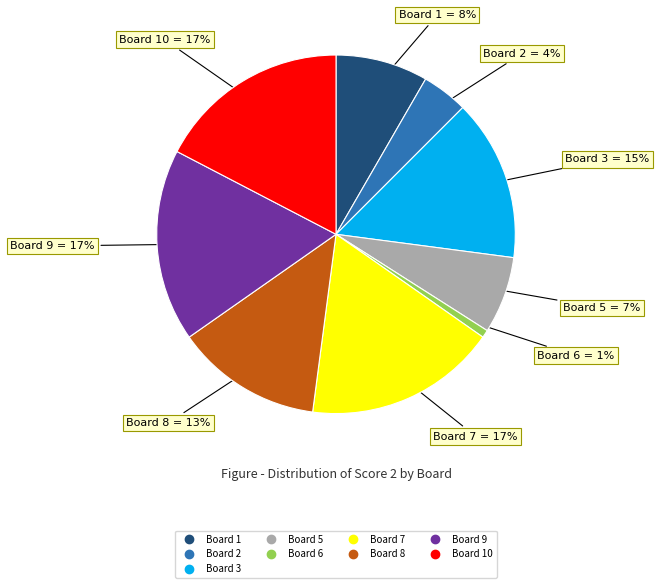

Is there a majority slice in this chart?

No